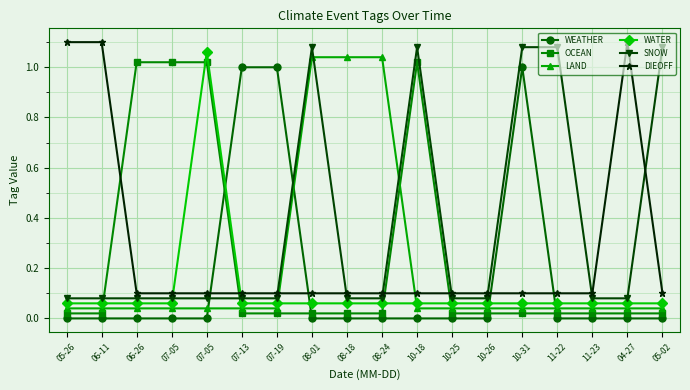

The value of SNOW at 10-25 is 0.0. True or false?

False